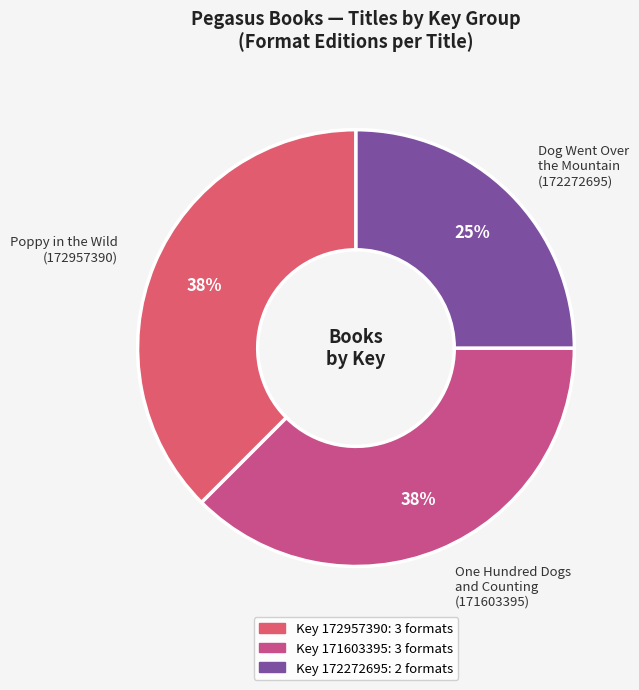

Which has a higher value, Dog Went Over the Mountain (172272695) or One Hundred Dogs and Counting (171603395)?

One Hundred Dogs and Counting (171603395)